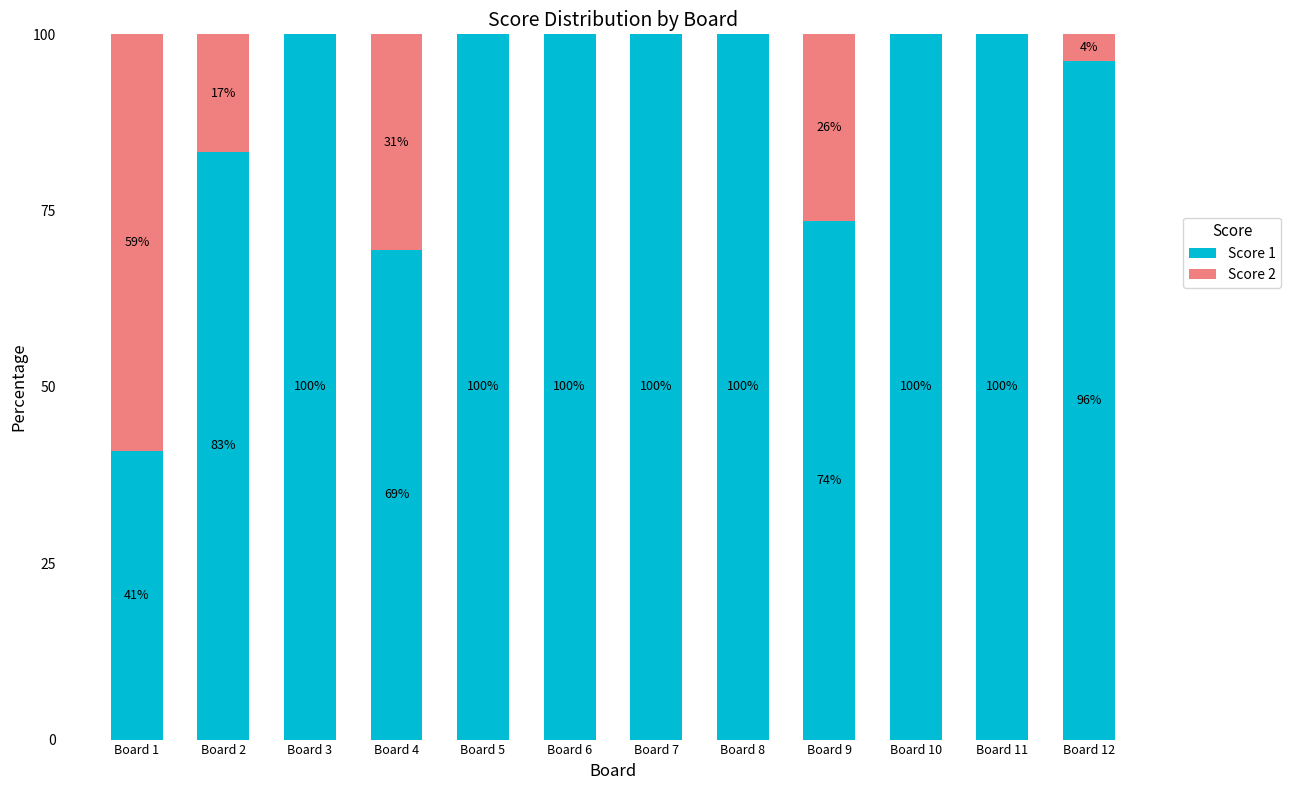

True or false: Score 1 has a value of 69.4 at Board 4.

True